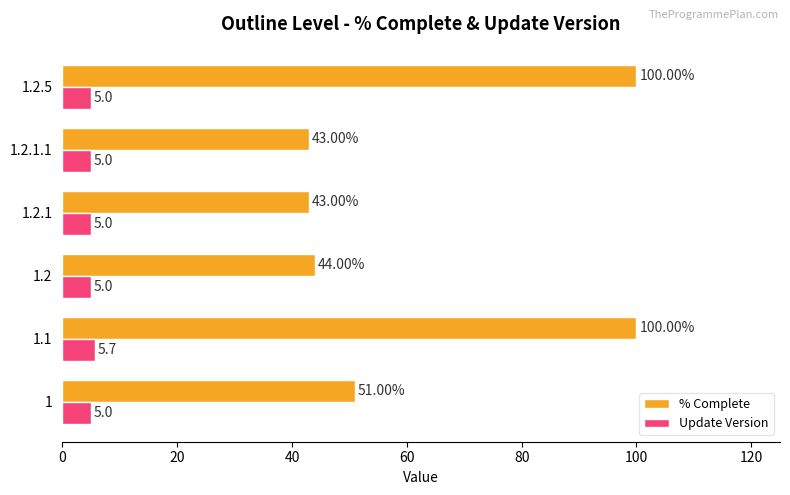

What is the sum of all % Complete values?

381.0